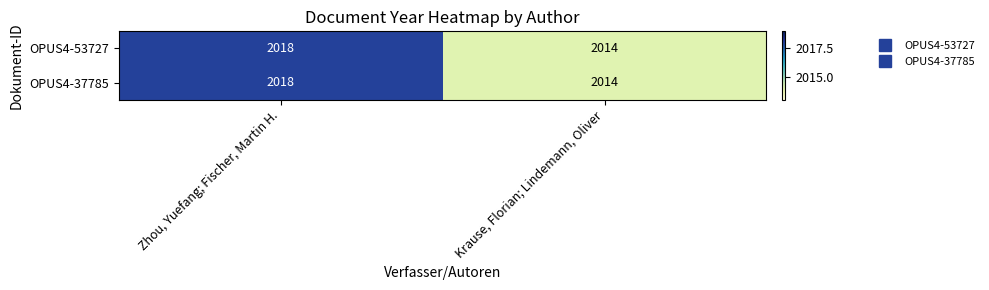

What is the approximate value of OPUS4-37785 at Zhou, Yuefang; Fischer, Martin H.?

2018